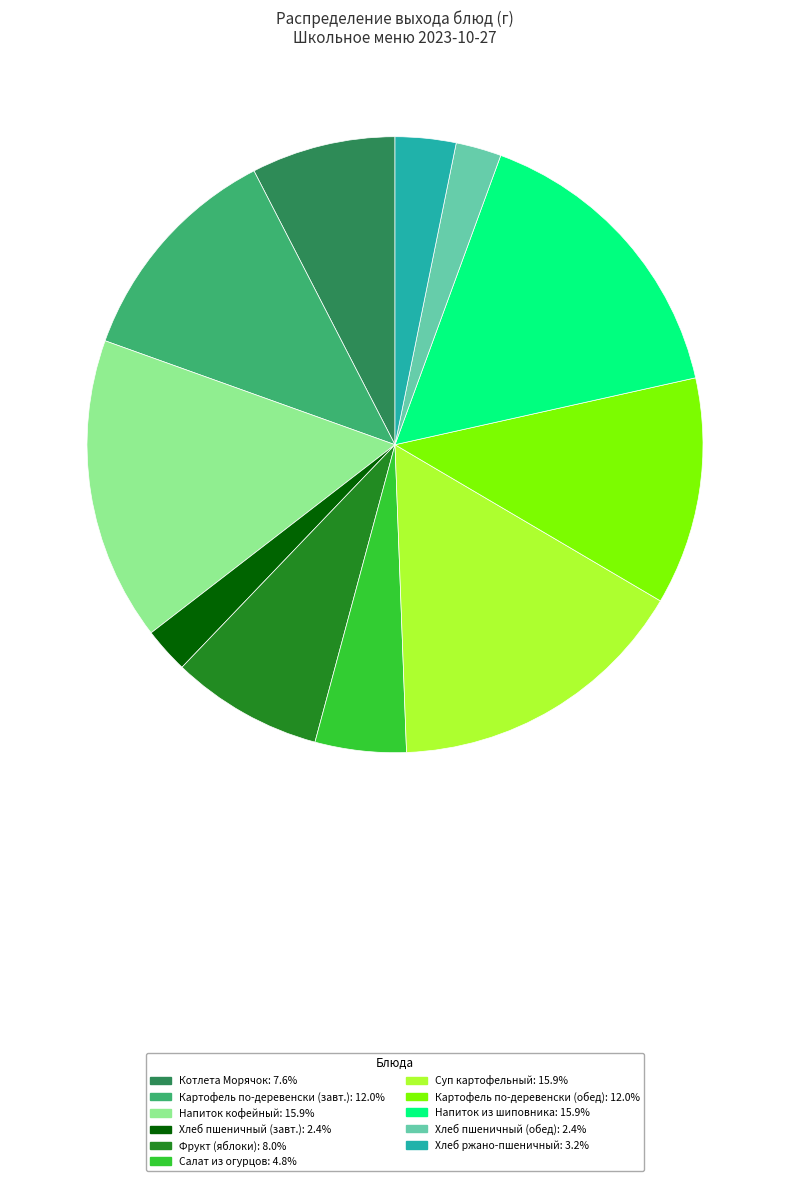

Is there a majority slice in this chart?

No